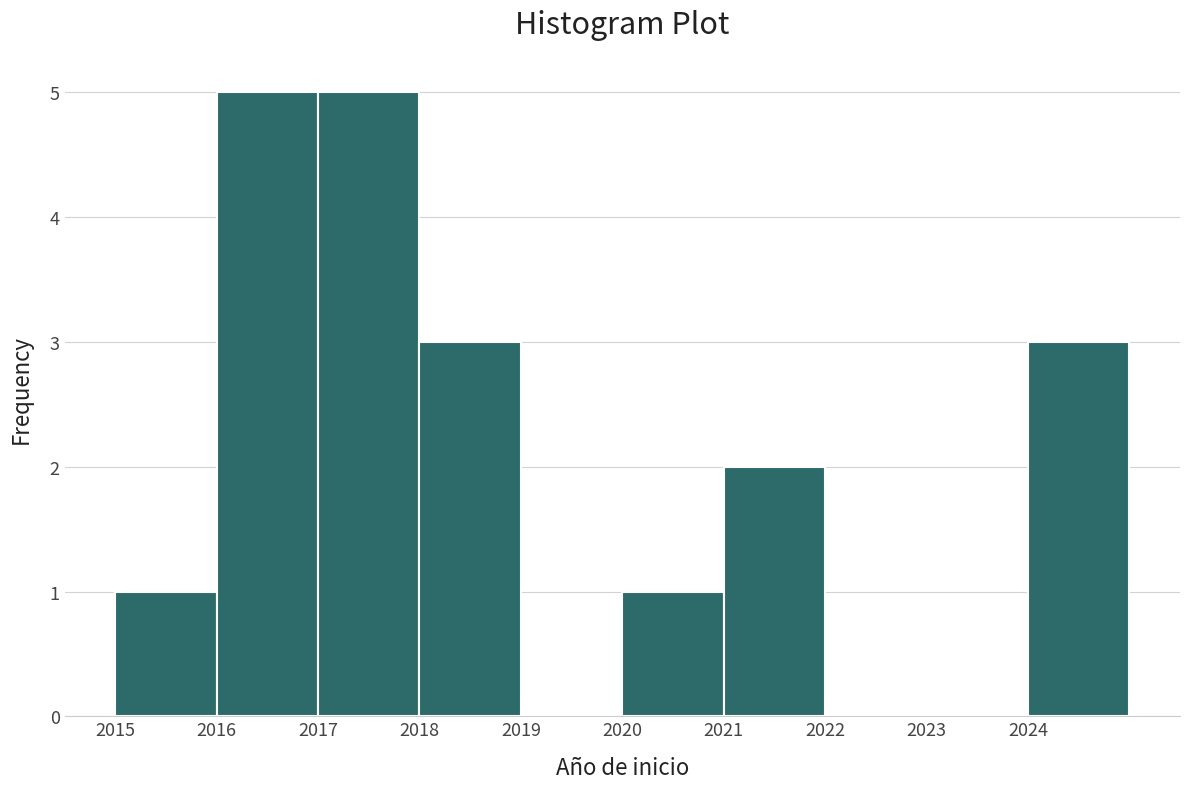

Reading left to right, transcribe this chart: for each bar, give the range it covers on the x-axis and its height. The values are not printed on the chart, so give them approximately, as read against the axis.

2015 to 2016: 1
2016 to 2017: 5
2017 to 2018: 5
2018 to 2019: 3
2019 to 2020: 0
2020 to 2021: 1
2021 to 2022: 2
2022 to 2023: 0
2023 to 2024: 0
2024 to 2025: 3